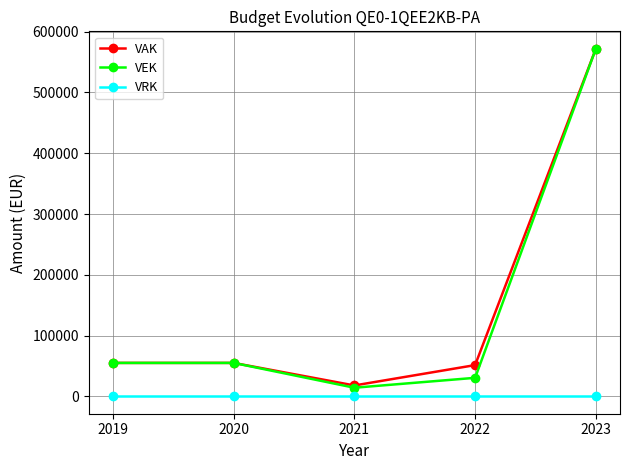

What is the average value of the VAK series?

150265